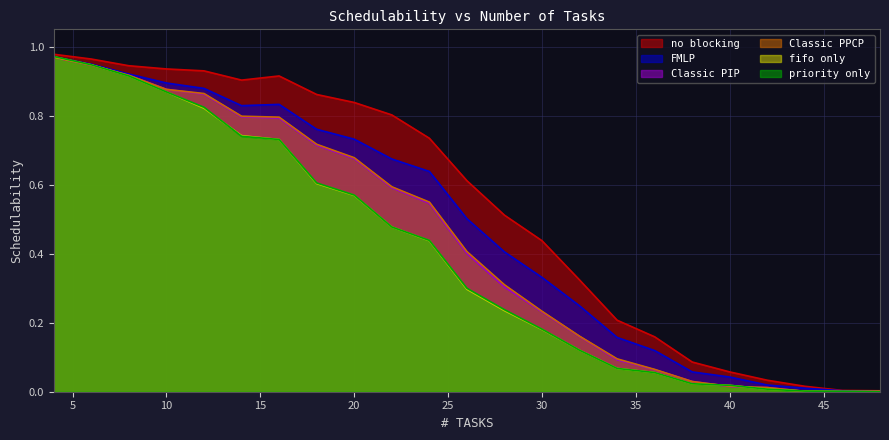

At how many categories does at least one series exceed 0?

23